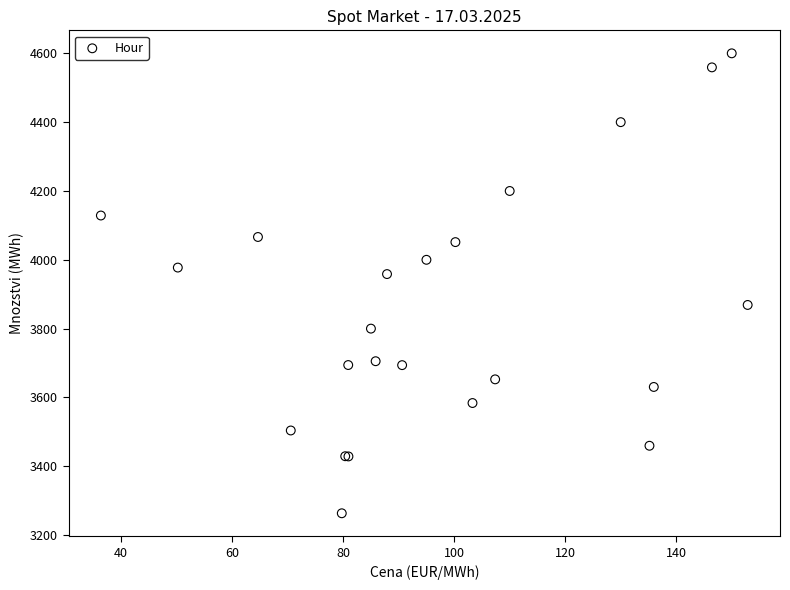

What Y value in the scatter plot is closest to 3931?

3958.5